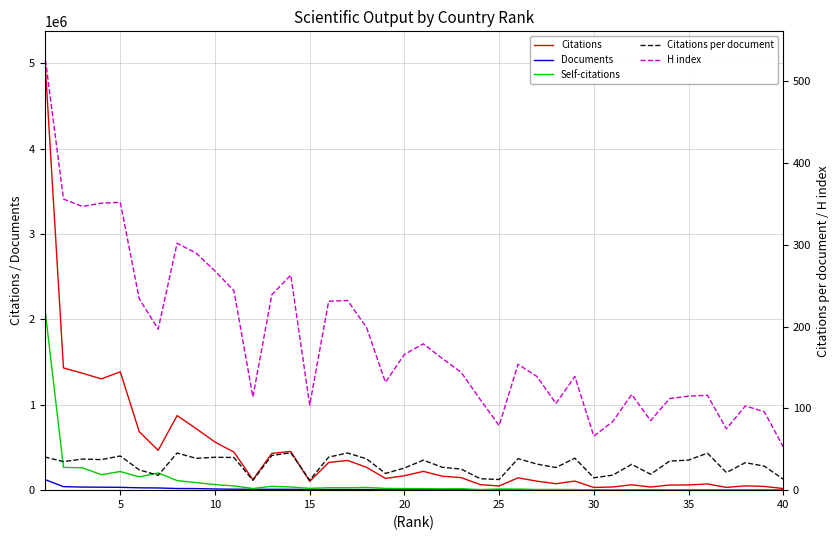

What is the difference between the maximum and minimum values in the Citations per document series?

33.8